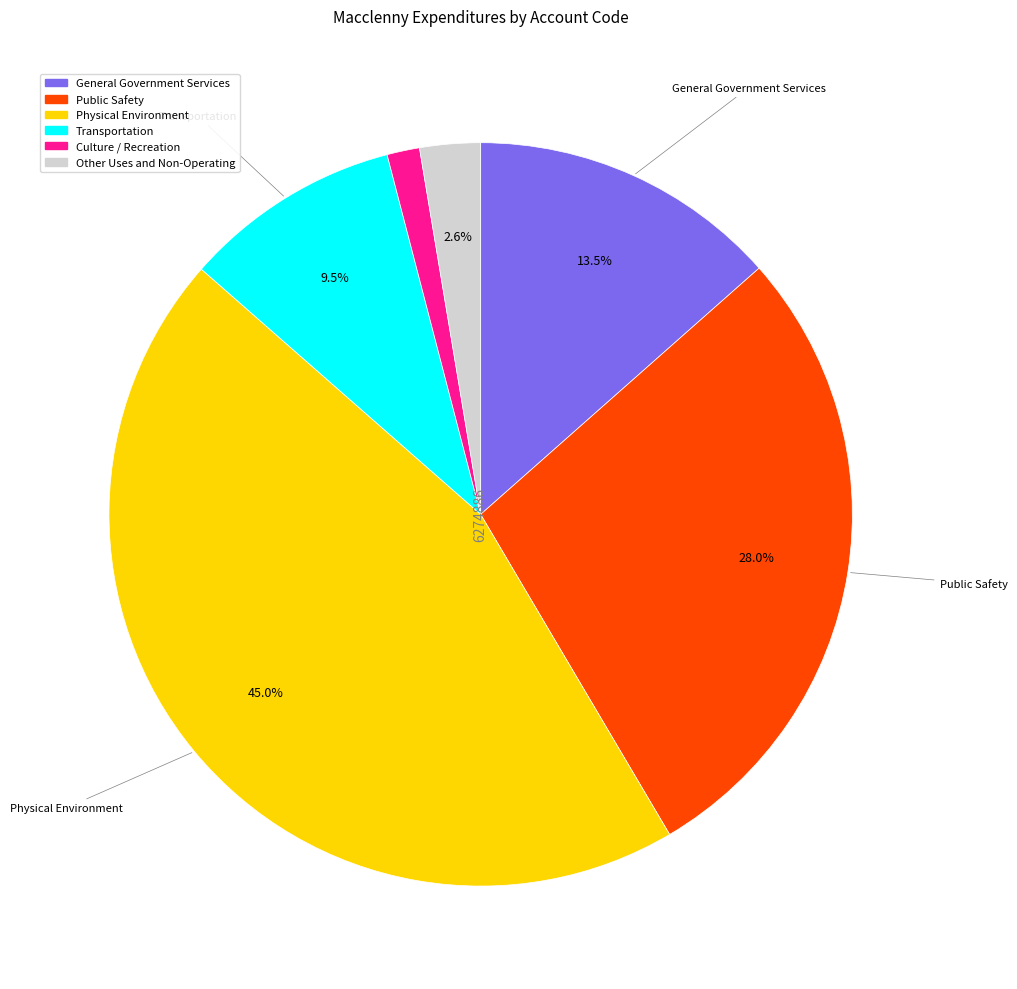

Rank the categories by value from highest to lowest.

Physical Environment, Public Safety, General Government Services, Transportation, Other Uses and Non-Operating, Culture / Recreation